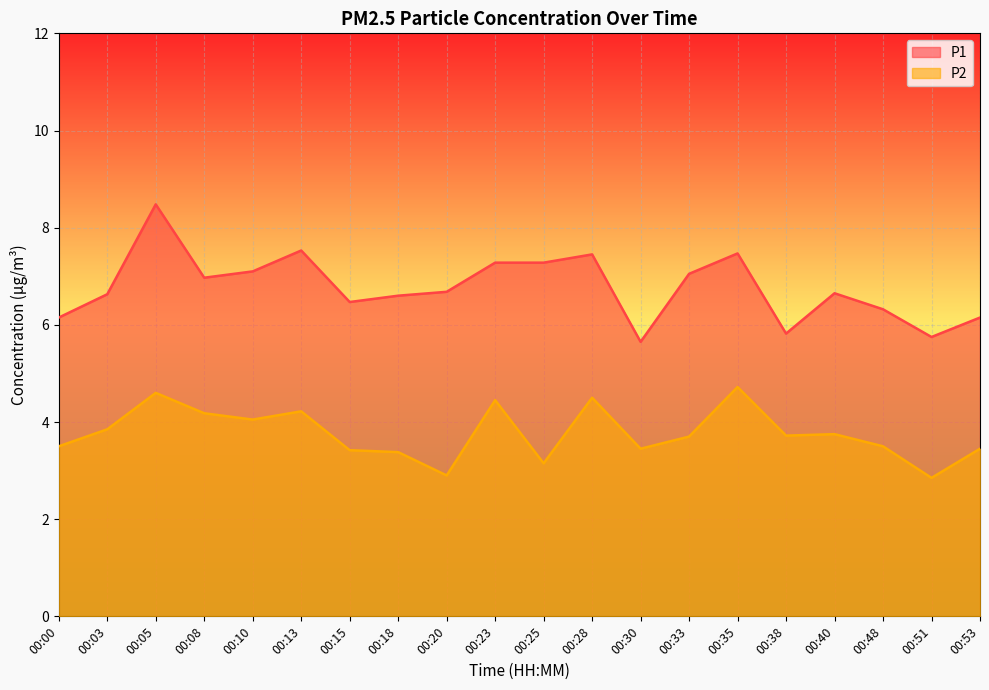

Reading right to left, extract all data points from this chart.

P1: 6.2	5.8	6.3	6.7	5.8	7.5	7.0	5.7	7.5	7.3	7.3	6.7	6.6	6.5	7.5	7.1	7.0	8.5	6.6	6.2
P2: 3.5	2.9	3.5	3.8	3.7	4.7	3.7	3.5	4.5	3.1	4.5	2.9	3.4	3.4	4.2	4.0	4.2	4.6	3.9	3.5